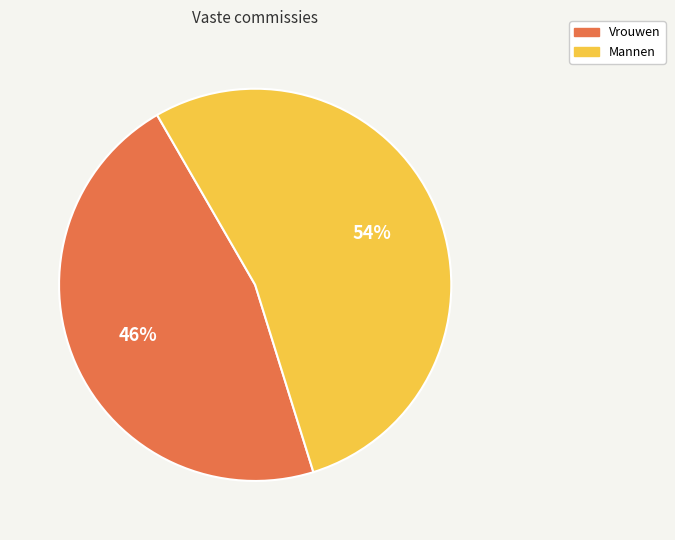

Count the number of slices in the pie.

2